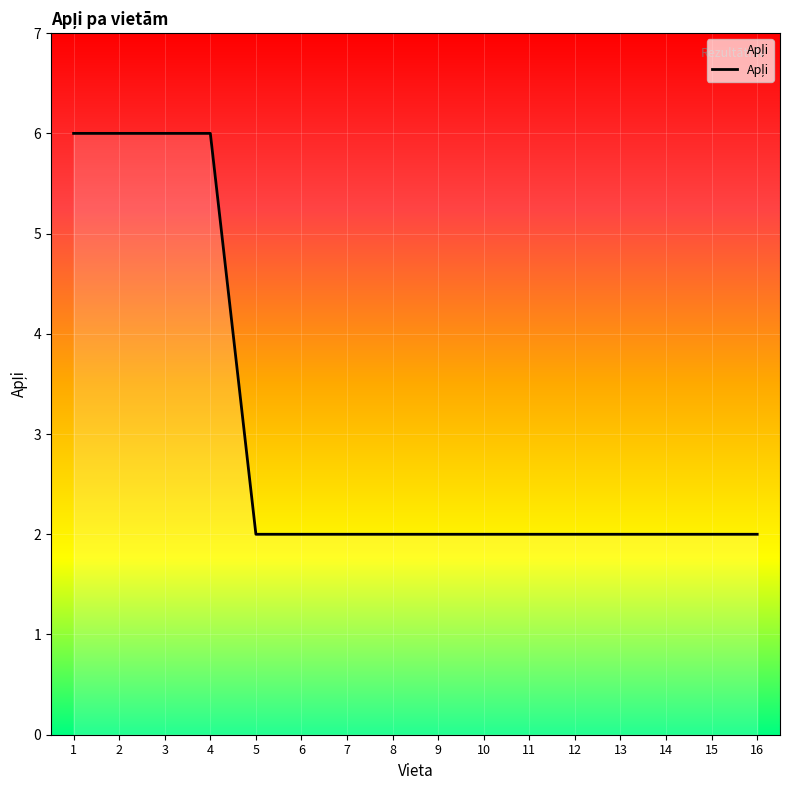

Approximately how many times larger is the value at 4 compared to 5?

3.0